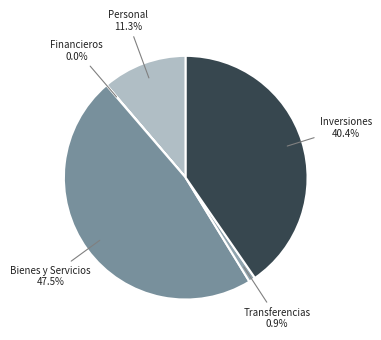

Count the number of slices in the pie.

5